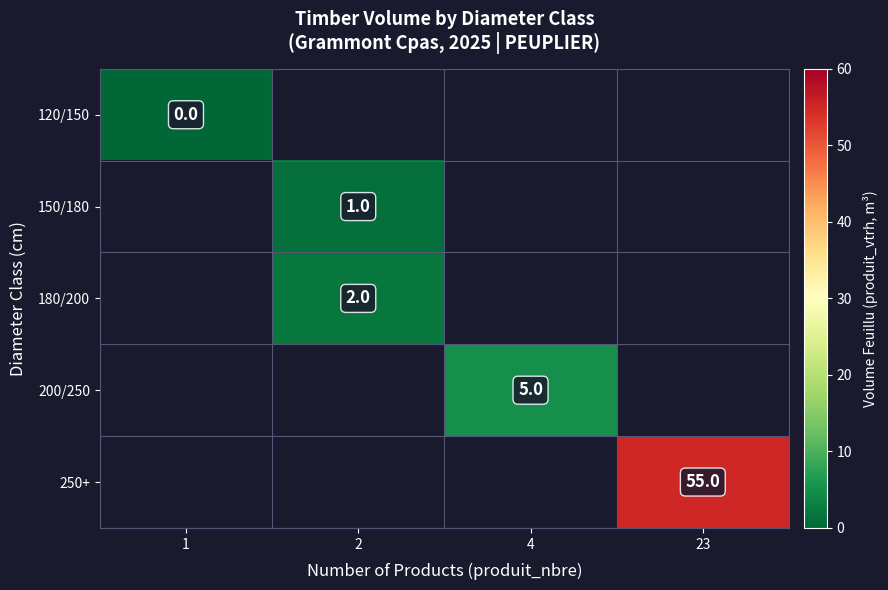

What is the maximum value shown in the chart?

55.0